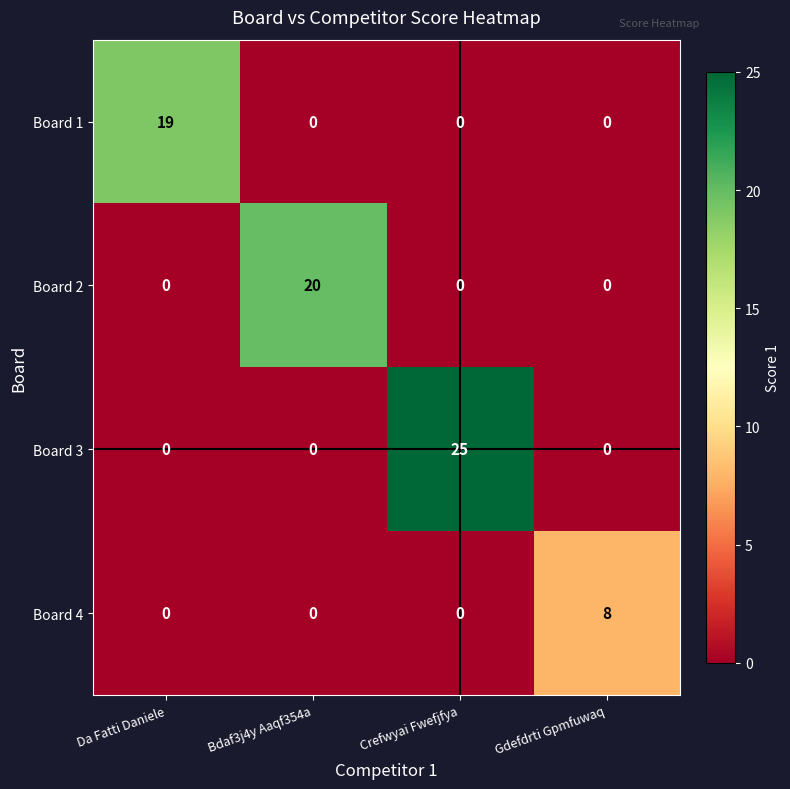

True or false: Board 1 has a value of -9 at Bdaf3j4y Aaqf354a.

False